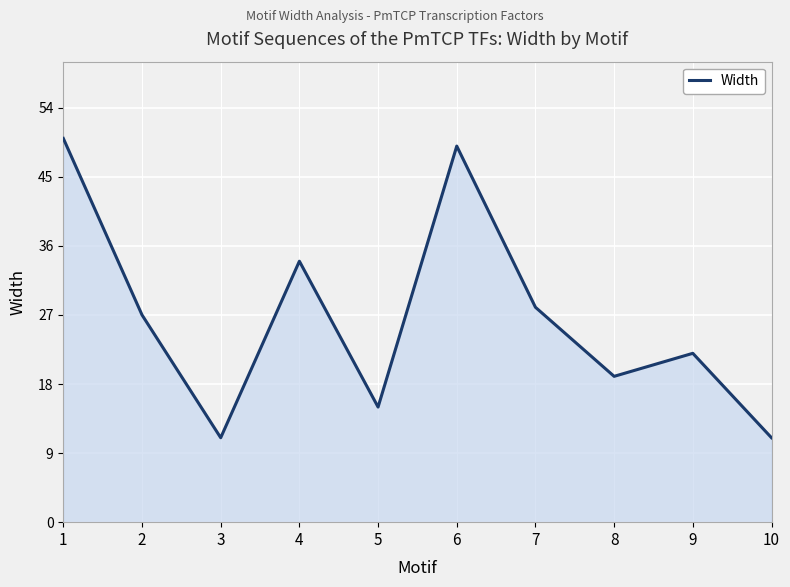

Where is the data nearest to the value 30?

7